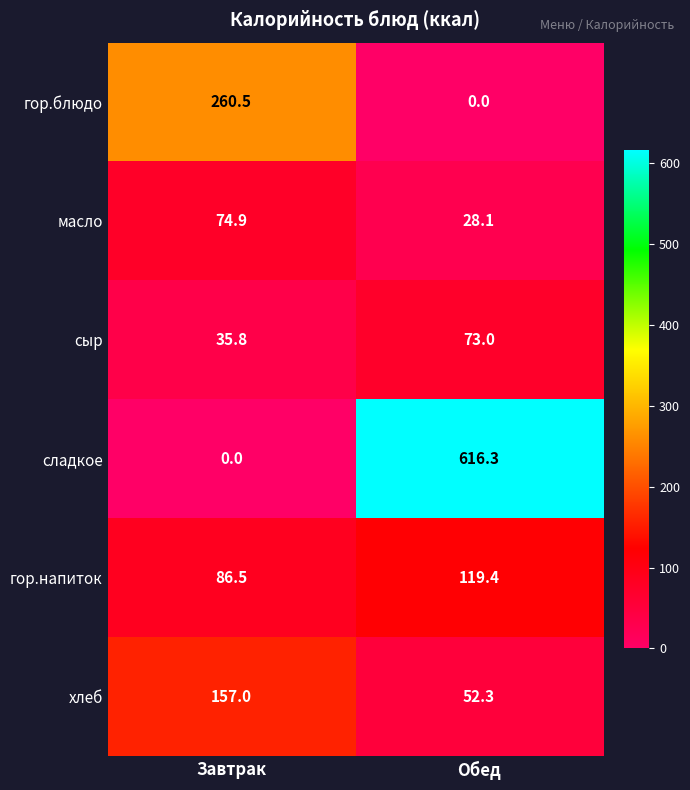

Reading right to left, what are all the values shown in this chart?

гор.блюдо: Обед=0.0	Завтрак=260.5
масло: Обед=28.1	Завтрак=74.9
сыр: Обед=73.0	Завтрак=35.8
сладкое: Обед=616.3	Завтрак=0.0
гор.напиток: Обед=119.4	Завтрак=86.5
хлеб: Обед=52.3	Завтрак=157.0